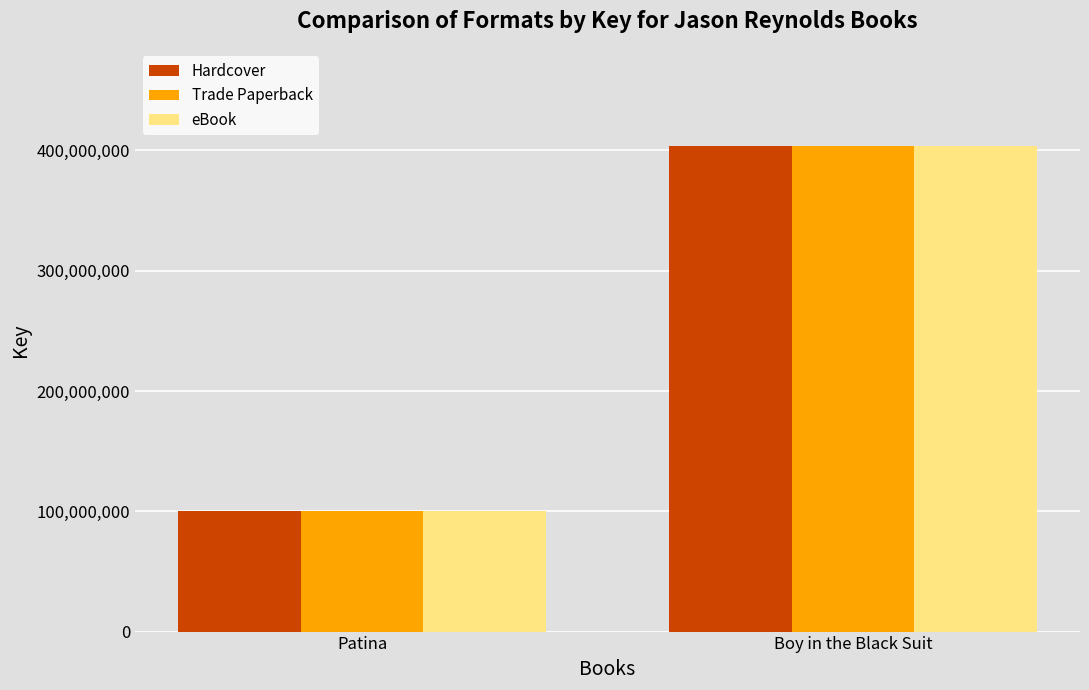

What is the value of the eBook bar at the 2nd from the left?

403687606